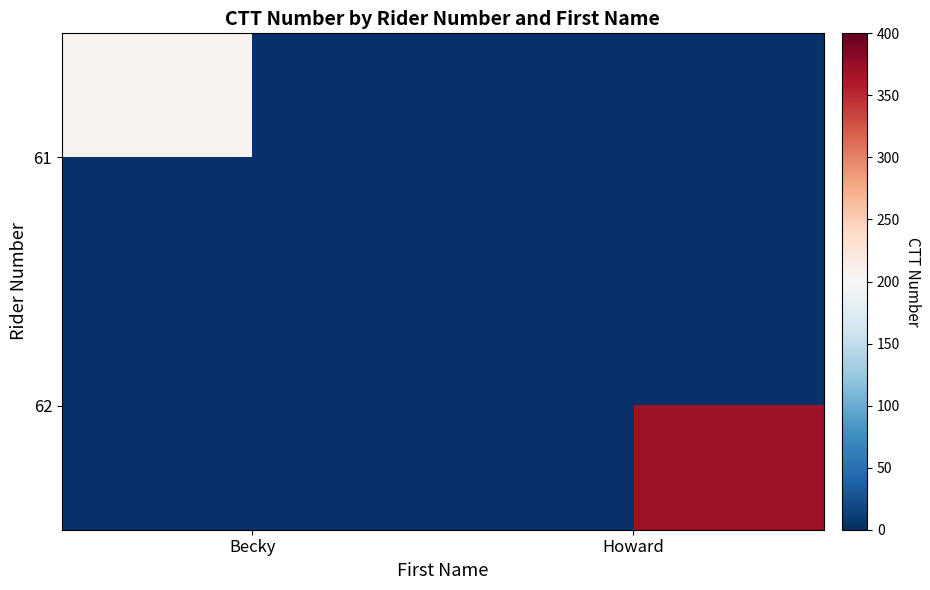

Rank the series at Becky from lowest to highest value.

62, 61